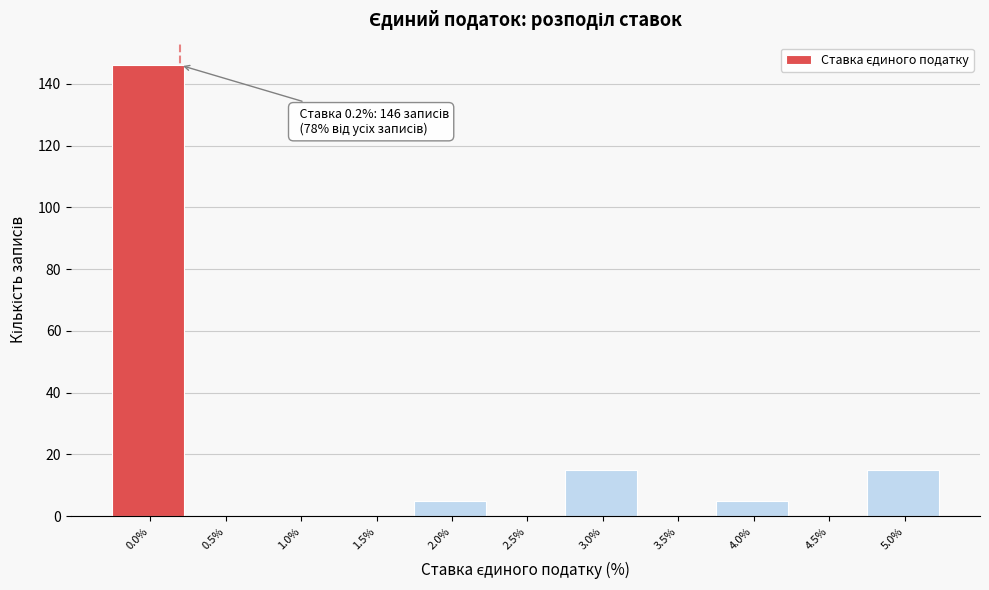

Reading left to right, what are all the values shown in this chart?

0.0%=146	0.5%=0	1.0%=0	1.5%=0	2.0%=5	2.5%=0	3.0%=15	3.5%=0	4.0%=5	4.5%=0	5.0%=15